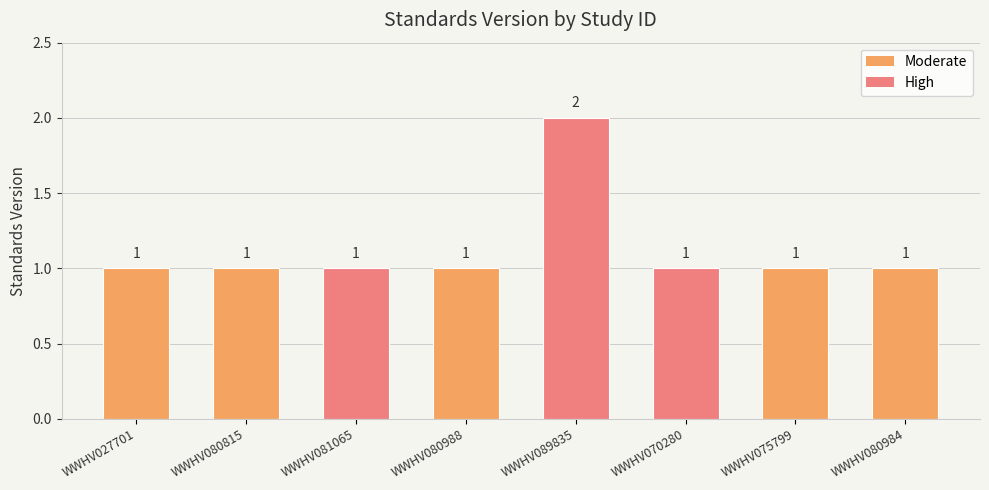

The chart shows a value of 1 at WWHV080988. True or false?

True